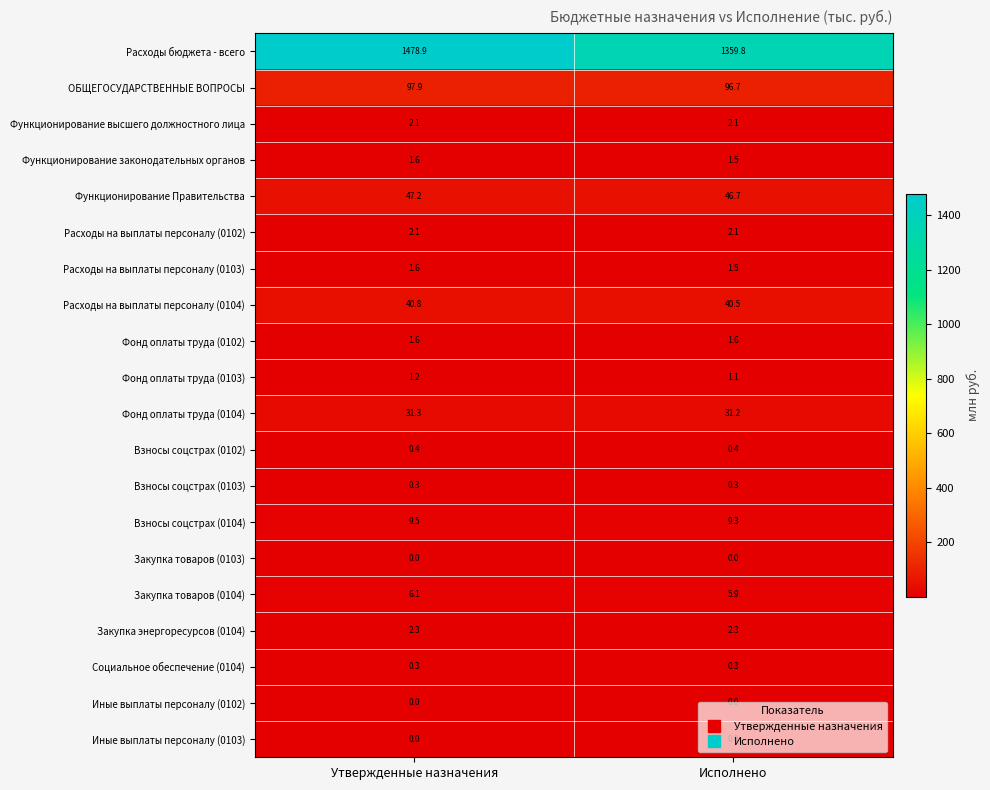

Is it true that Функционирование Правительства equals 19.4 at Утвержденные назначения?

False